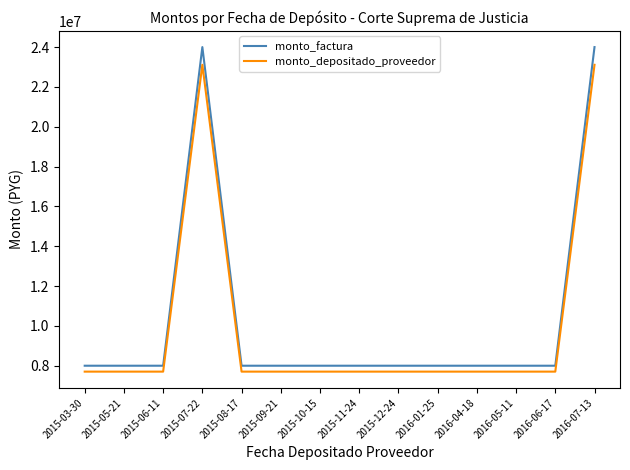

Which series has the widest spread of values?

monto_factura